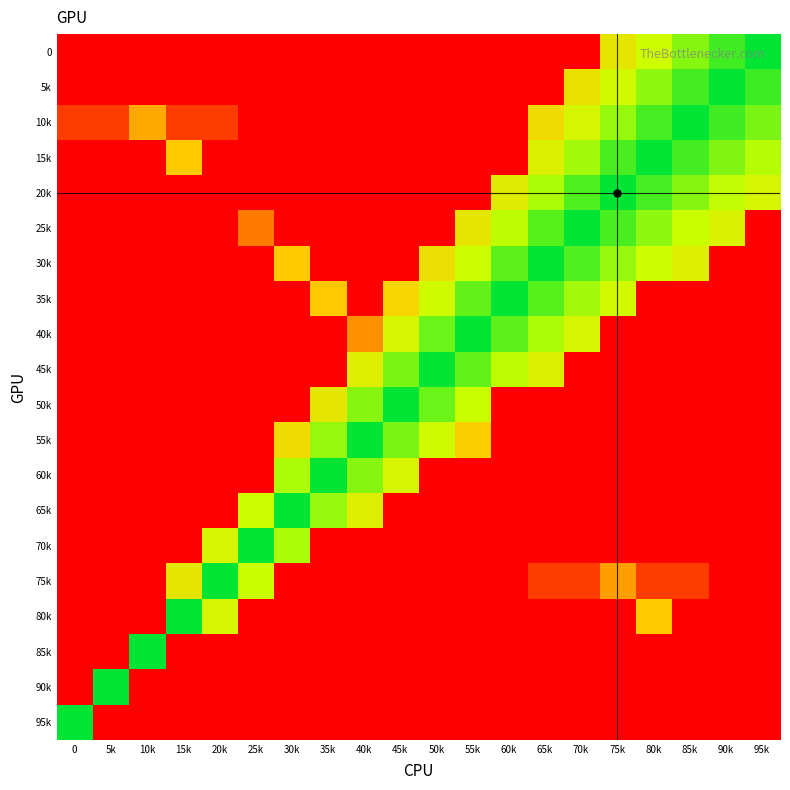

Which has a higher value, 70k or 80k?

80k